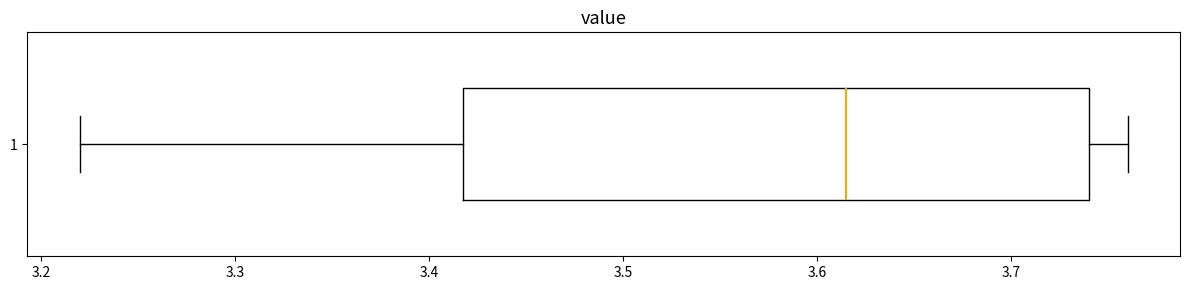

Transcribe this box plot: give where the median line is, the range the box spans, and where the two whiskers end, as read against the x-axis. The values are not printed on the chart, so give them approximately, as read against the axis.

median 3.62, box 3.42 to 3.74, whiskers 3.22 to 3.76